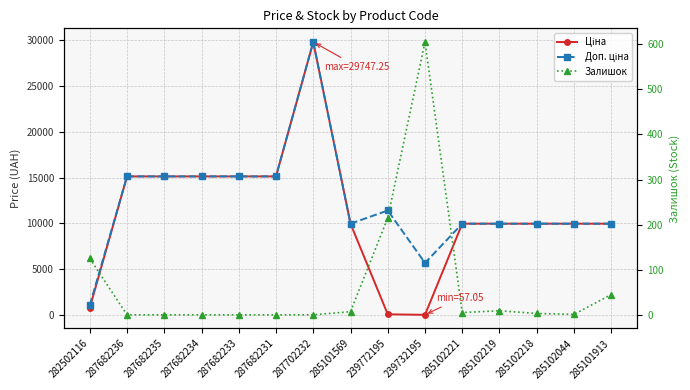

How many data points in Доп. ціна are less than 9974?

2